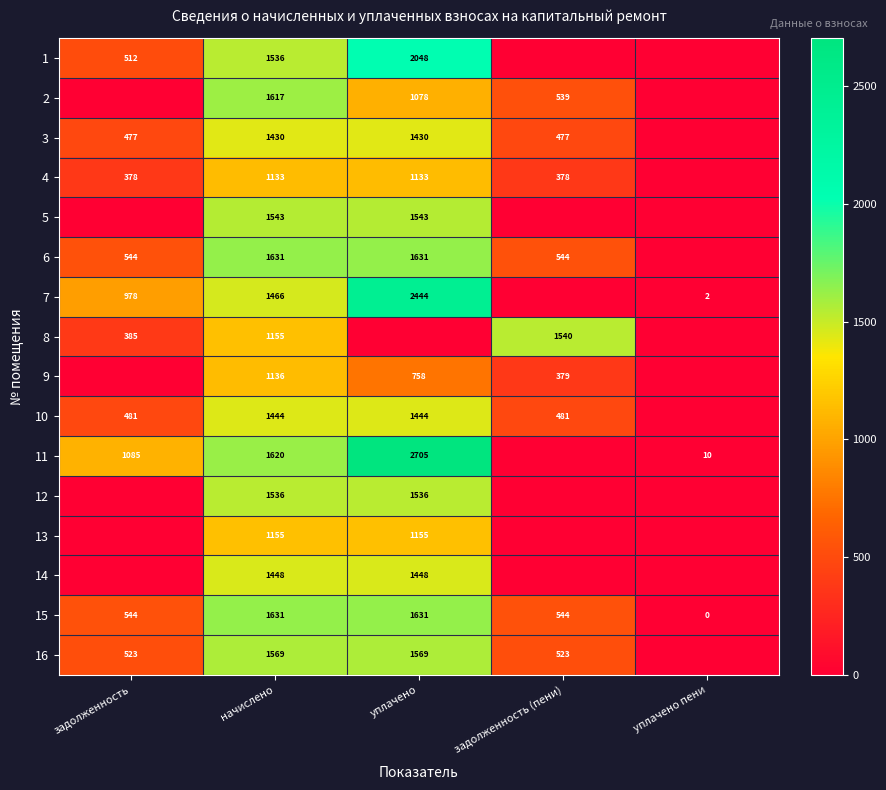

What is the sum of the 3 values at начислено and задолженность?

1907